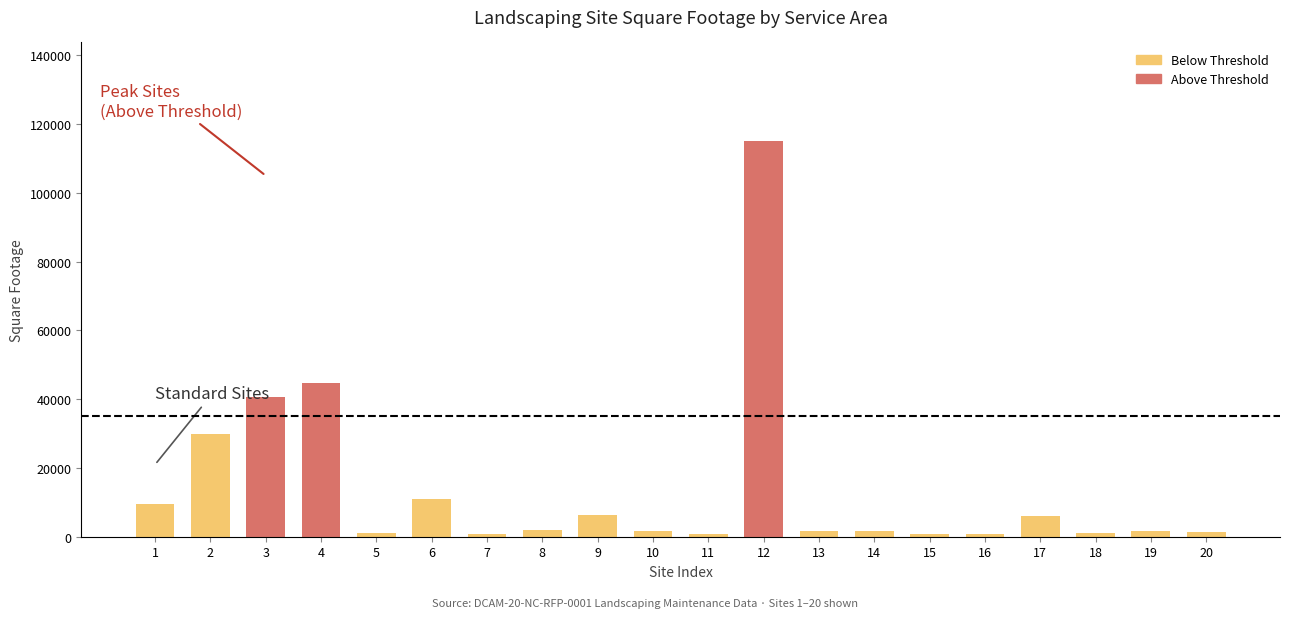

What is the total value across all series at 12?

114998